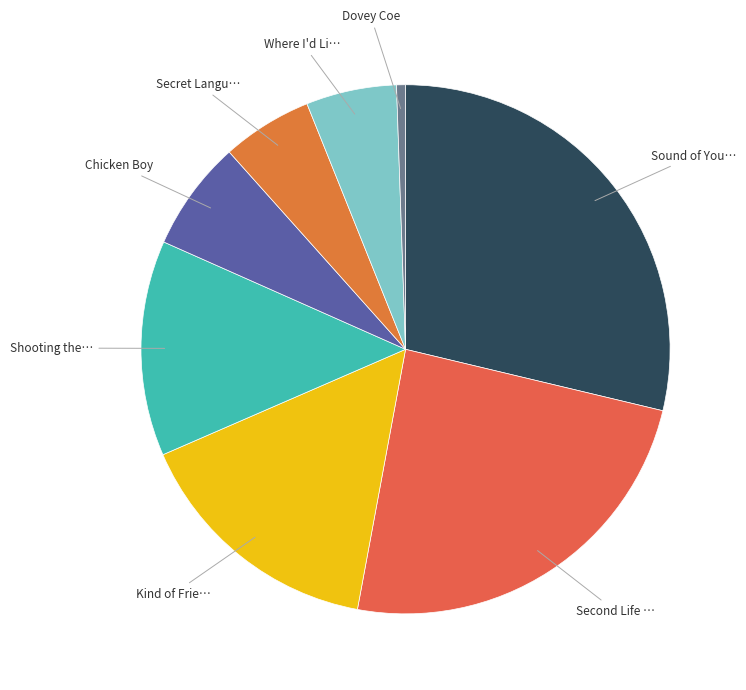

Which slice is the largest?

Sound of Your Voice, Only Really Far Away